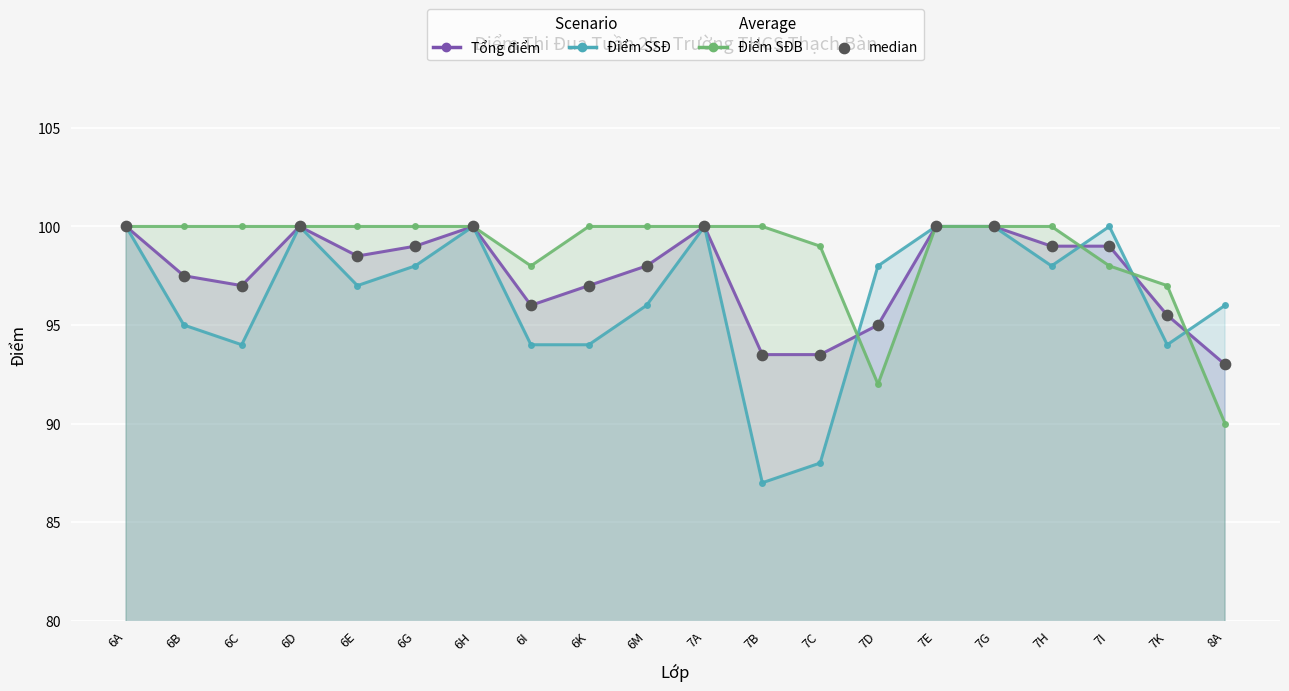

At how many categories does at least one series exceed 99?

15